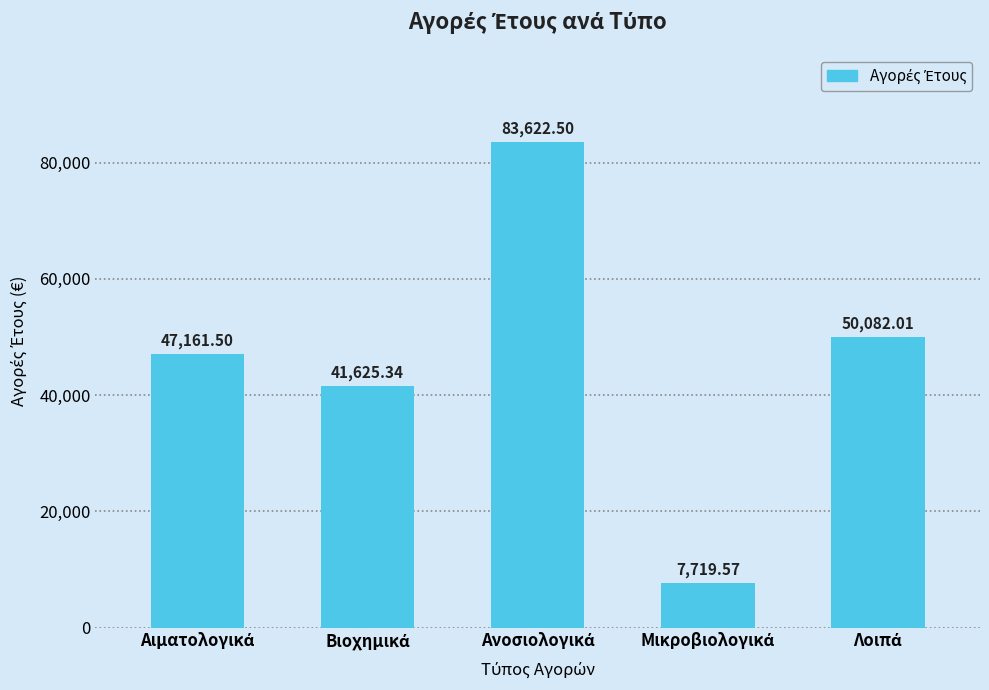

Count the number of data series in this chart.

1